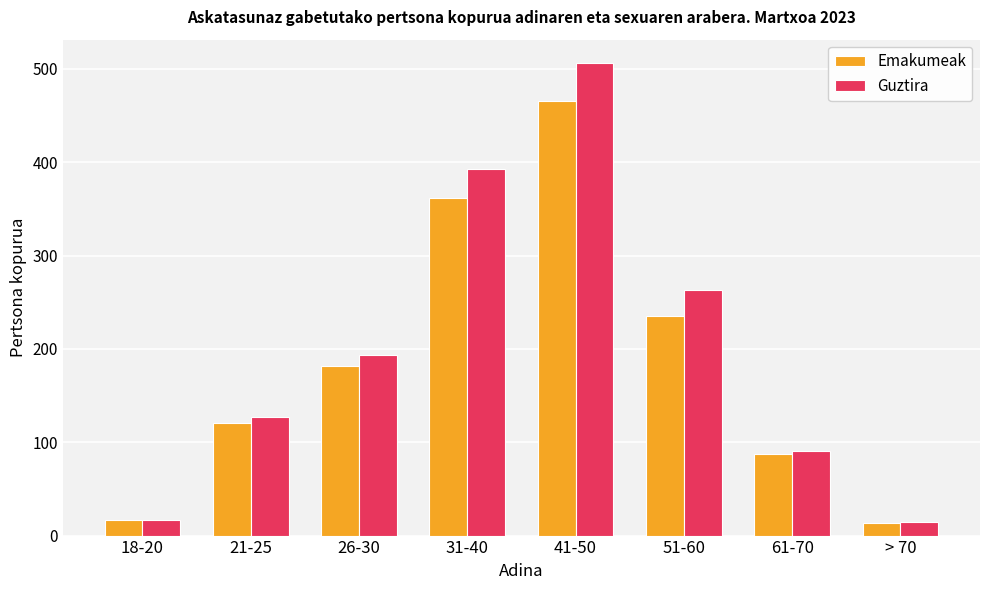

Is it true that Emakumeak equals 121 at 21-25?

True